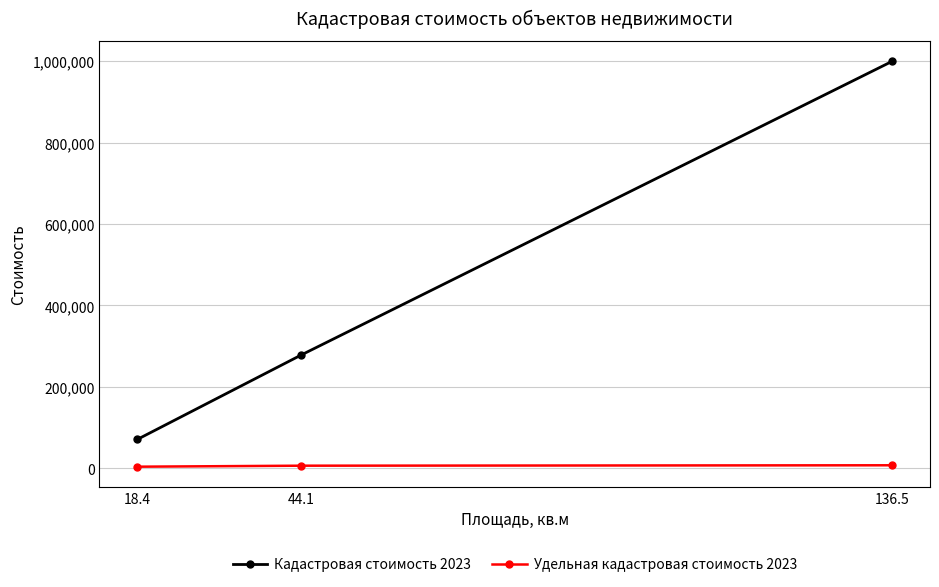

How many distinct data groups are displayed?

2